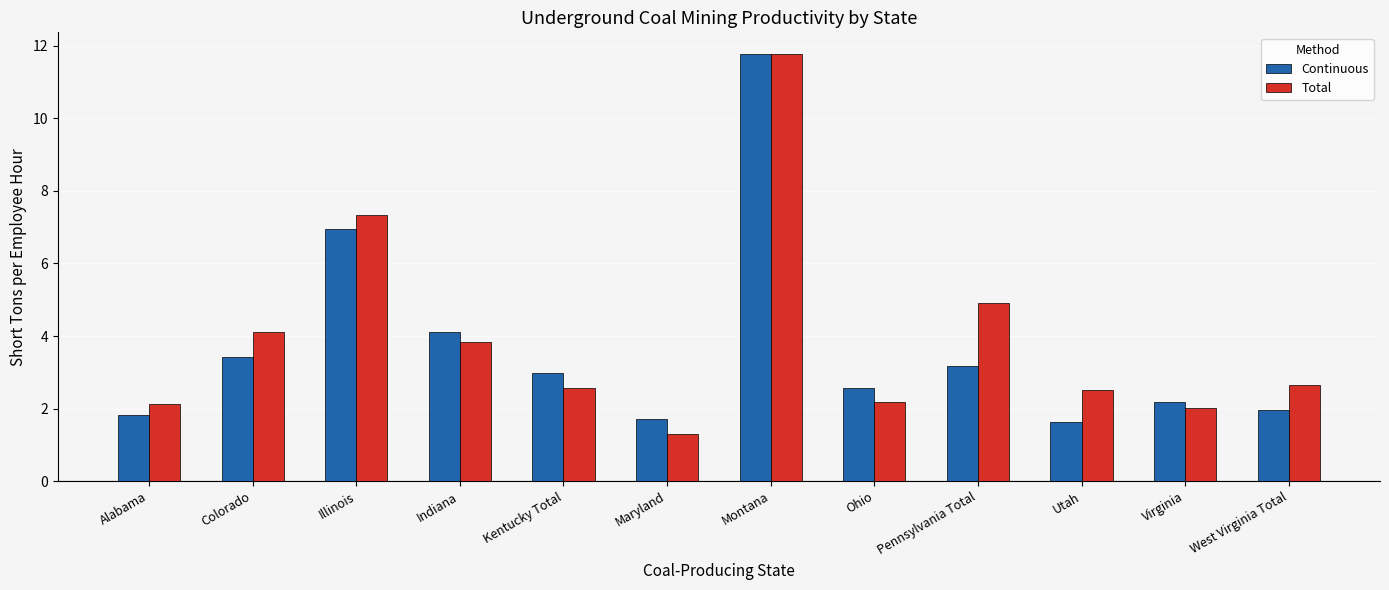

How many bars are there in each group?

2